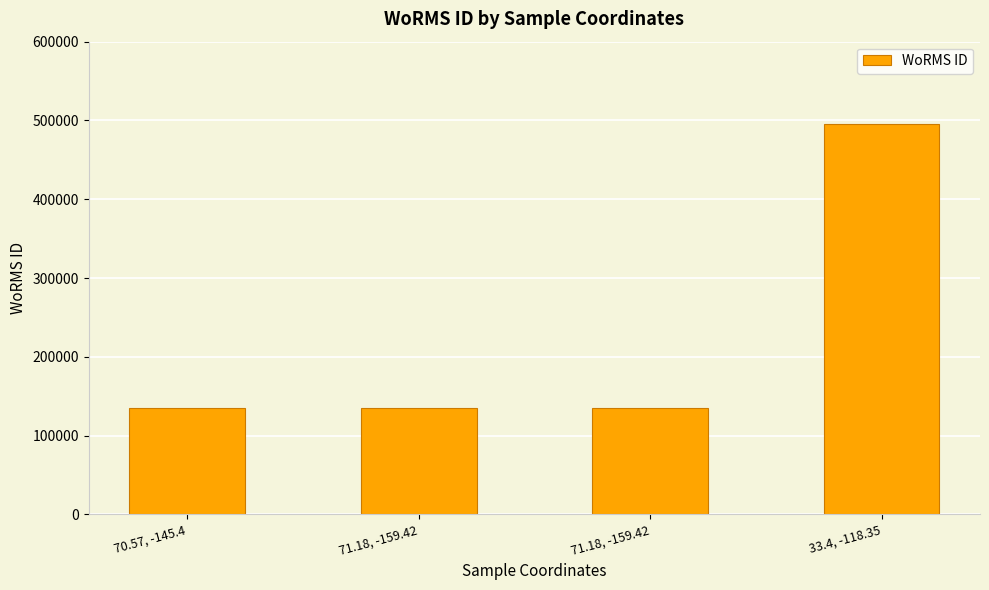

What is the difference between the maximum and minimum values?

360758